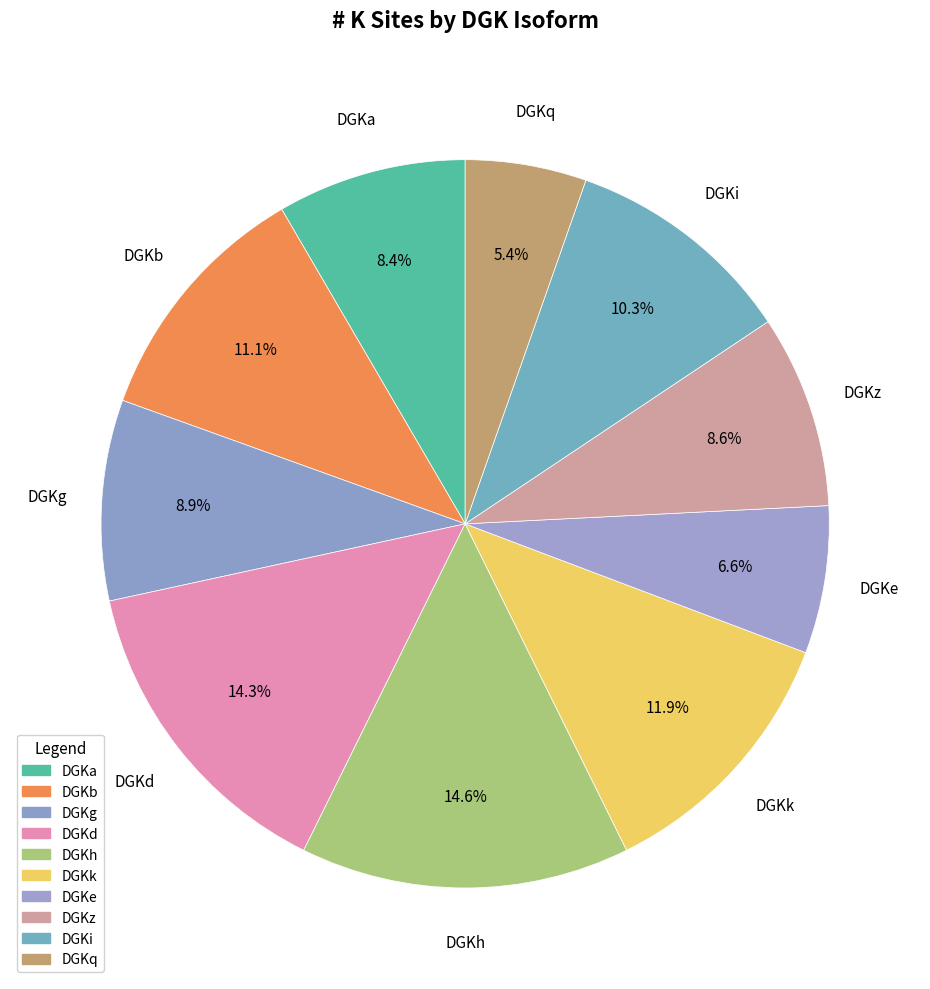

How many slices are in this pie chart?

10